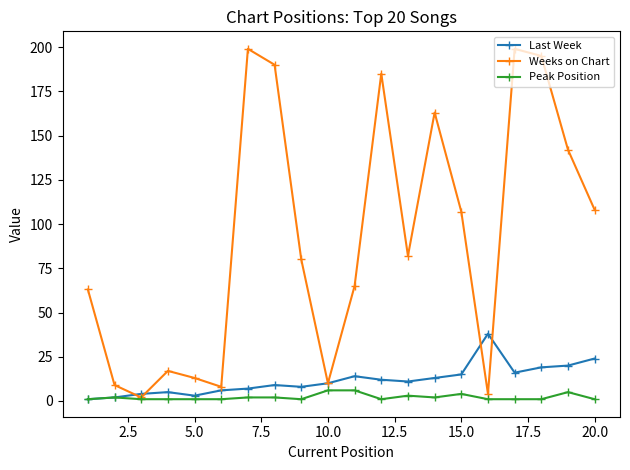

What is the sum of all Last Week values?

237